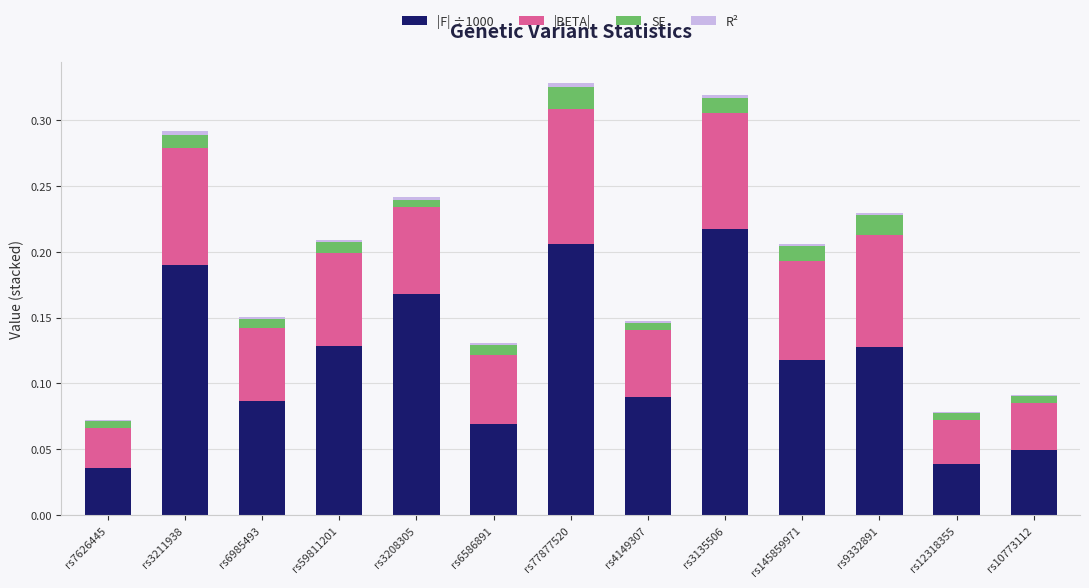

True or false: R² has a value of 0.0 at rs3135506.

False